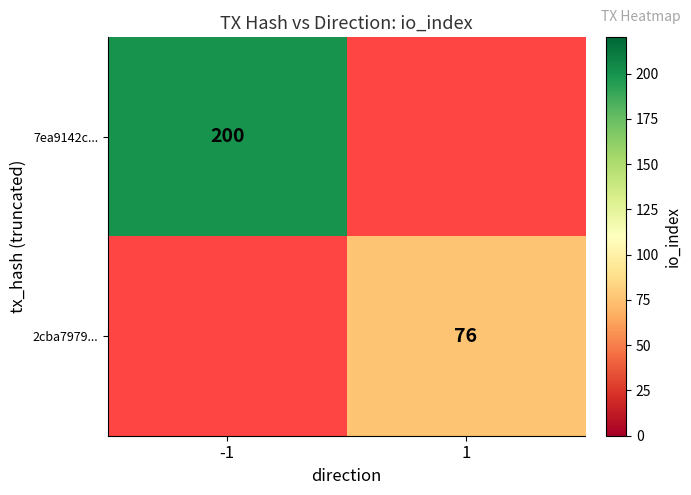

True or false: 2cba7979... has a value of 22 at 1.

False